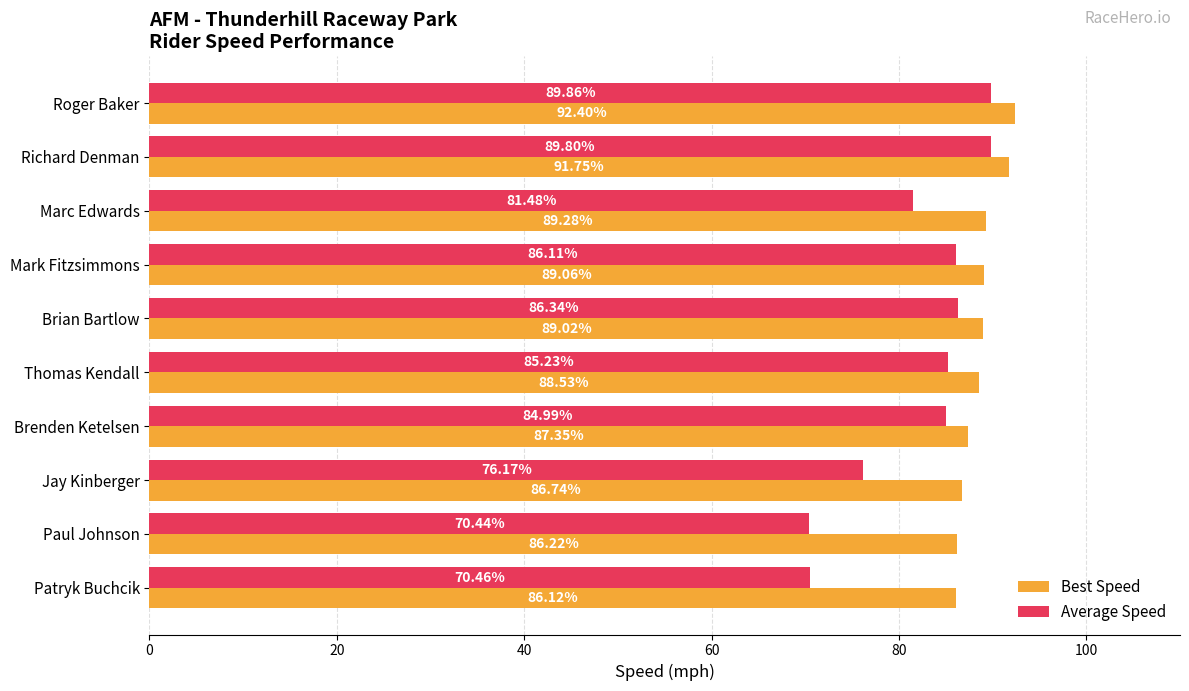

What is the average value of the Average Speed series?

82.1